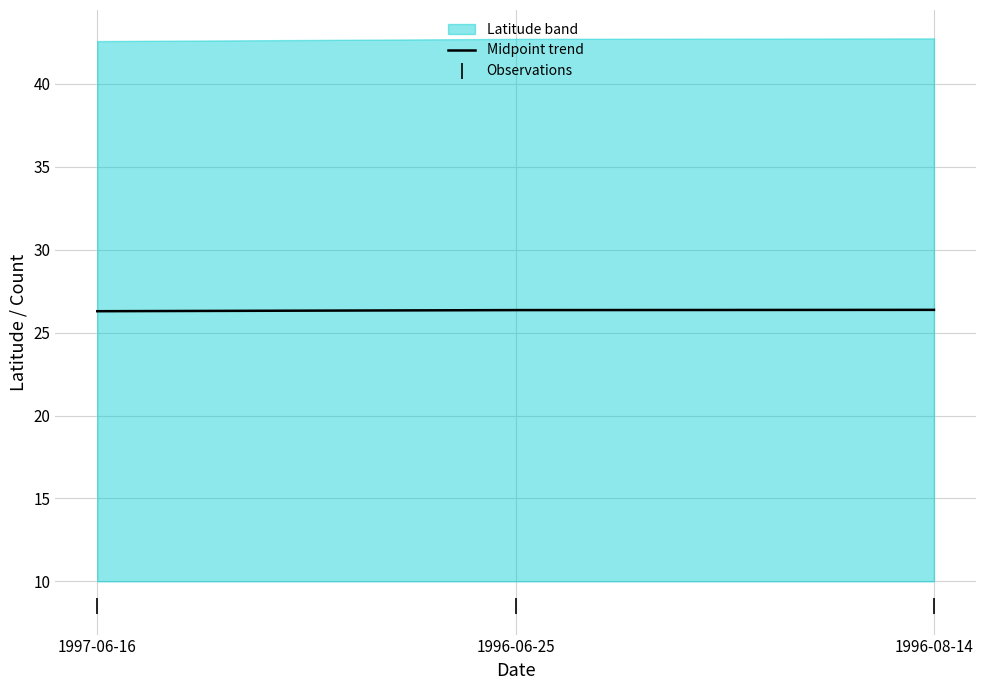

What is the highest value of the Observations series?

8.5